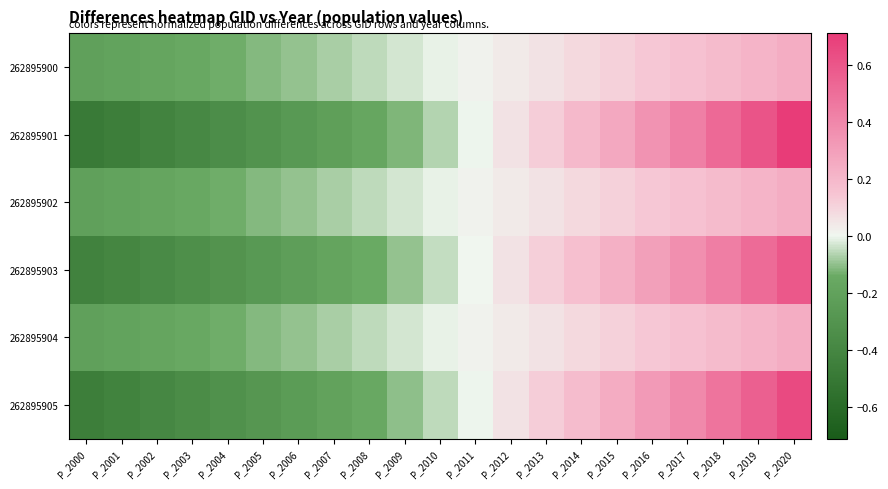

Reading right to left, transcribe all the data shown in this chart.

262895900: P_2020=0.2	P_2019=0.2	P_2018=0.2	P_2017=0.2	P_2016=0.1	P_2015=0.1	P_2014=0.1	P_2013=0.1	P_2012=0.0	P_2011=0.0	P_2010=-0.0	P_2009=-0.0	P_2008=-0.1	P_2007=-0.1	P_2006=-0.1	P_2005=-0.1	P_2004=-0.1	P_2003=-0.2	P_2002=-0.2	P_2001=-0.2	P_2000=-0.2
262895901: P_2020=0.7	P_2019=0.6	P_2018=0.5	P_2017=0.4	P_2016=0.3	P_2015=0.3	P_2014=0.2	P_2013=0.1	P_2012=0.1	P_2011=-0.0	P_2010=-0.1	P_2009=-0.1	P_2008=-0.2	P_2007=-0.2	P_2006=-0.3	P_2005=-0.3	P_2004=-0.3	P_2003=-0.4	P_2002=-0.4	P_2001=-0.5	P_2000=-0.5
262895902: P_2020=0.2	P_2019=0.2	P_2018=0.2	P_2017=0.2	P_2016=0.1	P_2015=0.1	P_2014=0.1	P_2013=0.1	P_2012=0.0	P_2011=0.0	P_2010=-0.0	P_2009=-0.0	P_2008=-0.1	P_2007=-0.1	P_2006=-0.1	P_2005=-0.1	P_2004=-0.1	P_2003=-0.2	P_2002=-0.2	P_2001=-0.2	P_2000=-0.2
262895903: P_2020=0.6	P_2019=0.5	P_2018=0.4	P_2017=0.4	P_2016=0.3	P_2015=0.2	P_2014=0.2	P_2013=0.1	P_2012=0.1	P_2011=0.0	P_2010=-0.0	P_2009=-0.1	P_2008=-0.1	P_2007=-0.2	P_2006=-0.2	P_2005=-0.3	P_2004=-0.3	P_2003=-0.3	P_2002=-0.4	P_2001=-0.4	P_2000=-0.4
262895904: P_2020=0.2	P_2019=0.2	P_2018=0.2	P_2017=0.2	P_2016=0.1	P_2015=0.1	P_2014=0.1	P_2013=0.1	P_2012=0.0	P_2011=0.0	P_2010=-0.0	P_2009=-0.0	P_2008=-0.1	P_2007=-0.1	P_2006=-0.1	P_2005=-0.1	P_2004=-0.1	P_2003=-0.2	P_2002=-0.2	P_2001=-0.2	P_2000=-0.2
262895905: P_2020=0.6	P_2019=0.6	P_2018=0.5	P_2017=0.4	P_2016=0.3	P_2015=0.2	P_2014=0.2	P_2013=0.1	P_2012=0.1	P_2011=-0.0	P_2010=-0.1	P_2009=-0.1	P_2008=-0.2	P_2007=-0.2	P_2006=-0.2	P_2005=-0.3	P_2004=-0.3	P_2003=-0.4	P_2002=-0.4	P_2001=-0.4	P_2000=-0.5